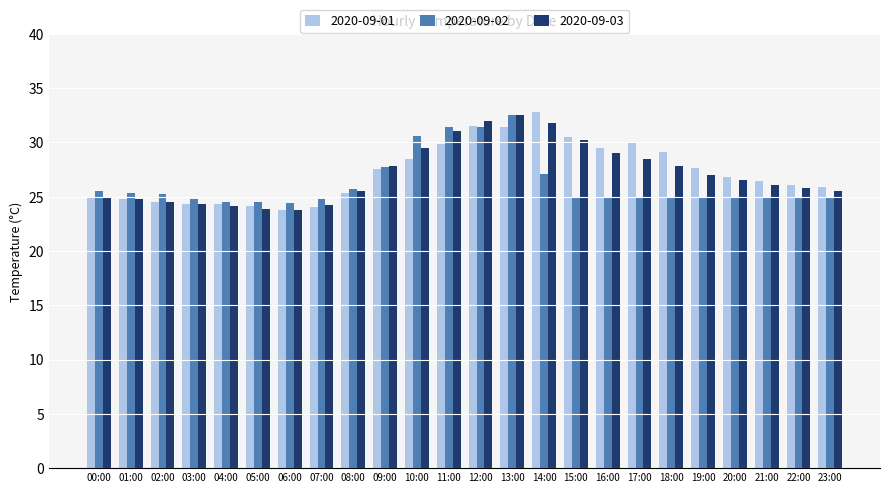

The 2020-09-01 series shows 29.8 at 11:00. True or false?

True